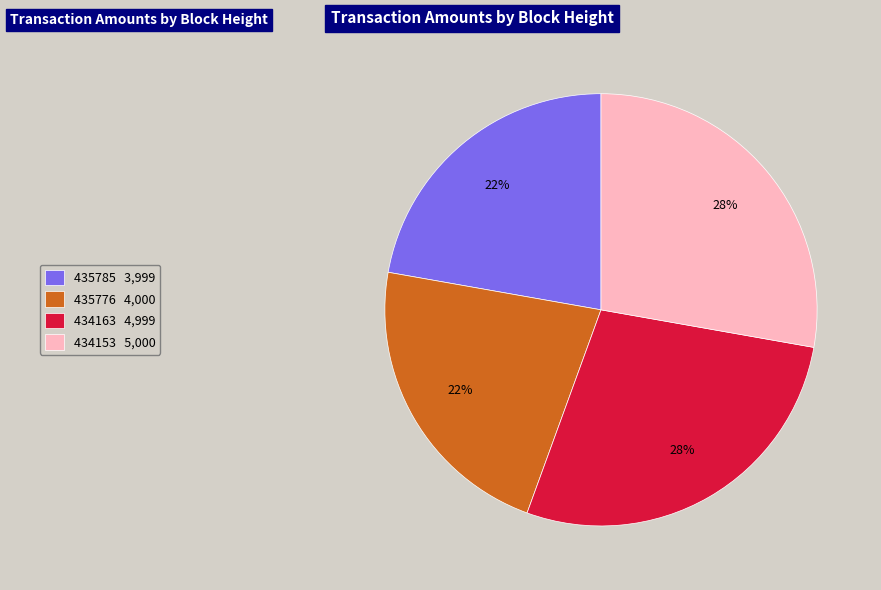

Is it true that 435776 is 34% of the pie?

False